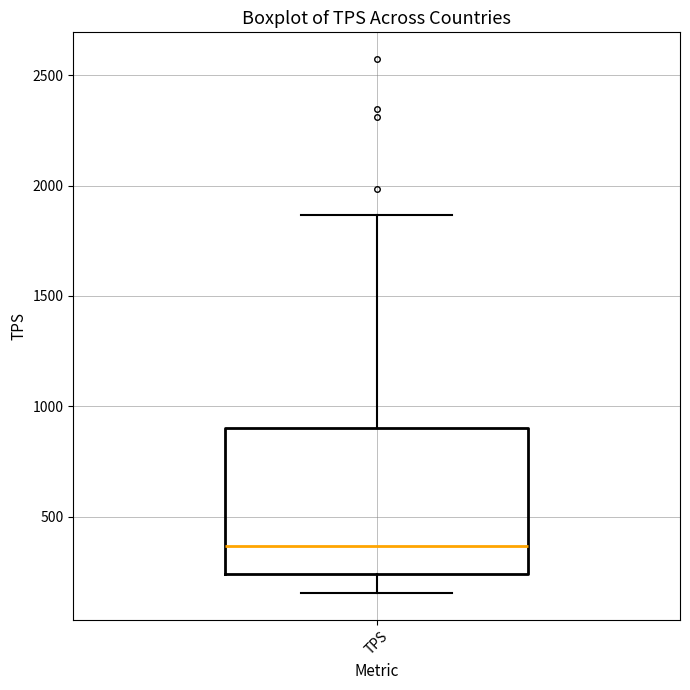

Transcribe this box plot: give where the median line is, the range the box spans, and where the two whiskers end, as read against the y-axis. The values are not printed on the chart, so give them approximately, as read against the axis.

median 350, box 250 to 900, whiskers 150 to 1850